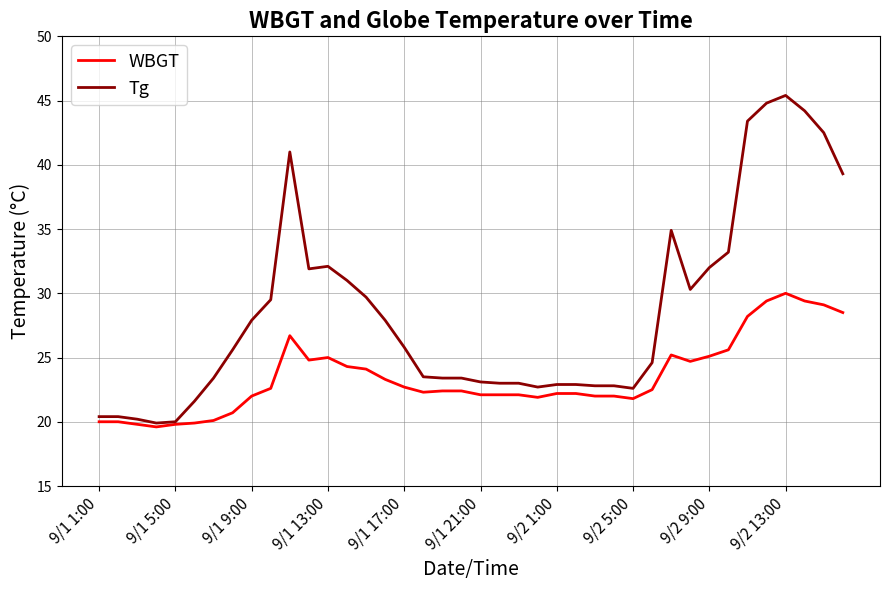

Rank the series by their maximum value, from lowest to highest.

WBGT, Tg